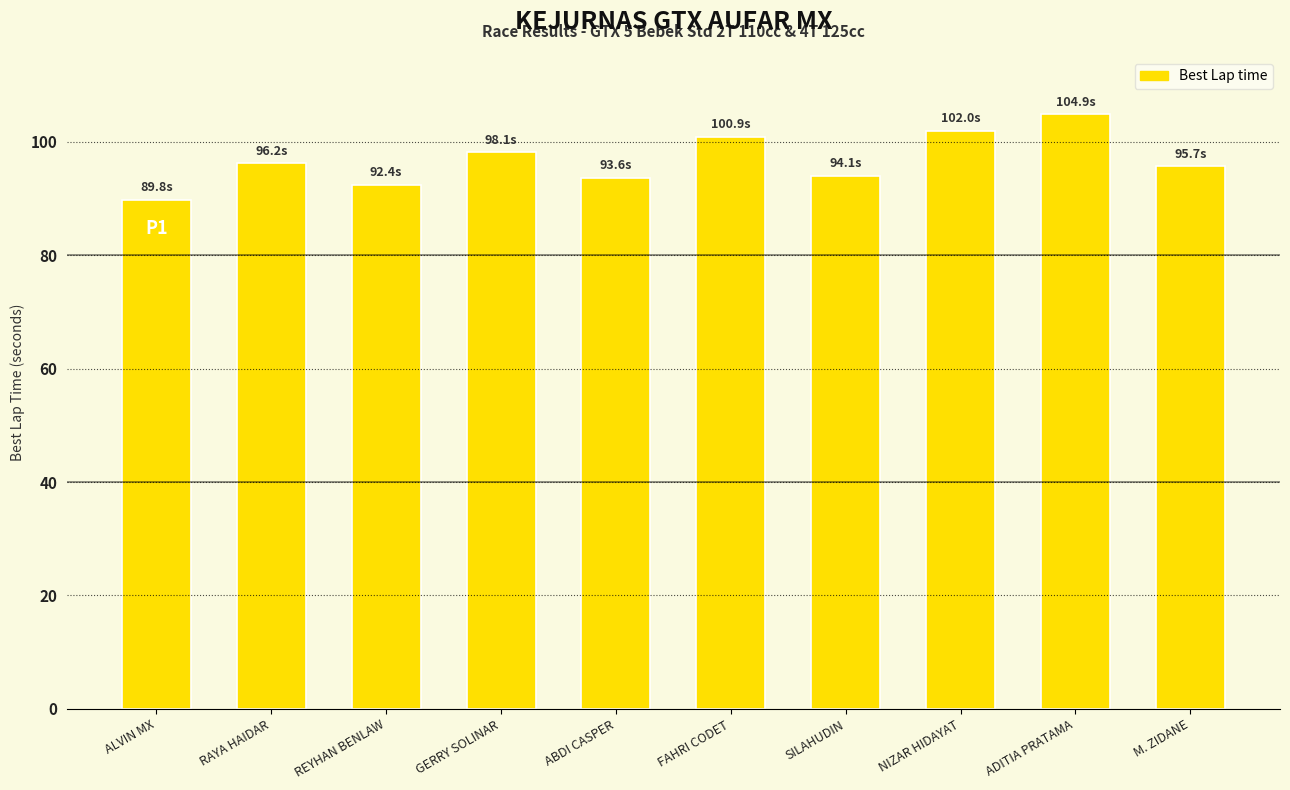

What is the difference between the second highest and minimum values?

12.2